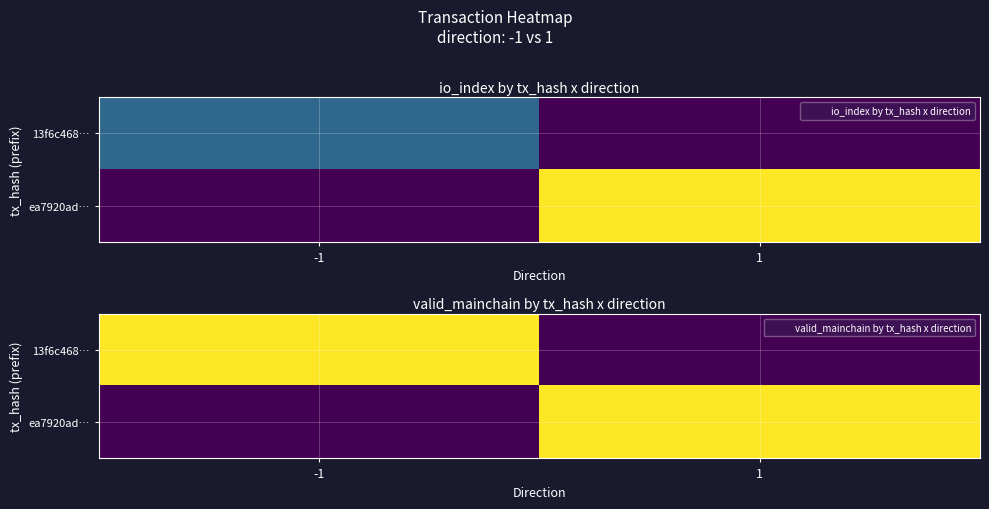

True or false: ea7920ad… has a value of 0 at 1.

False